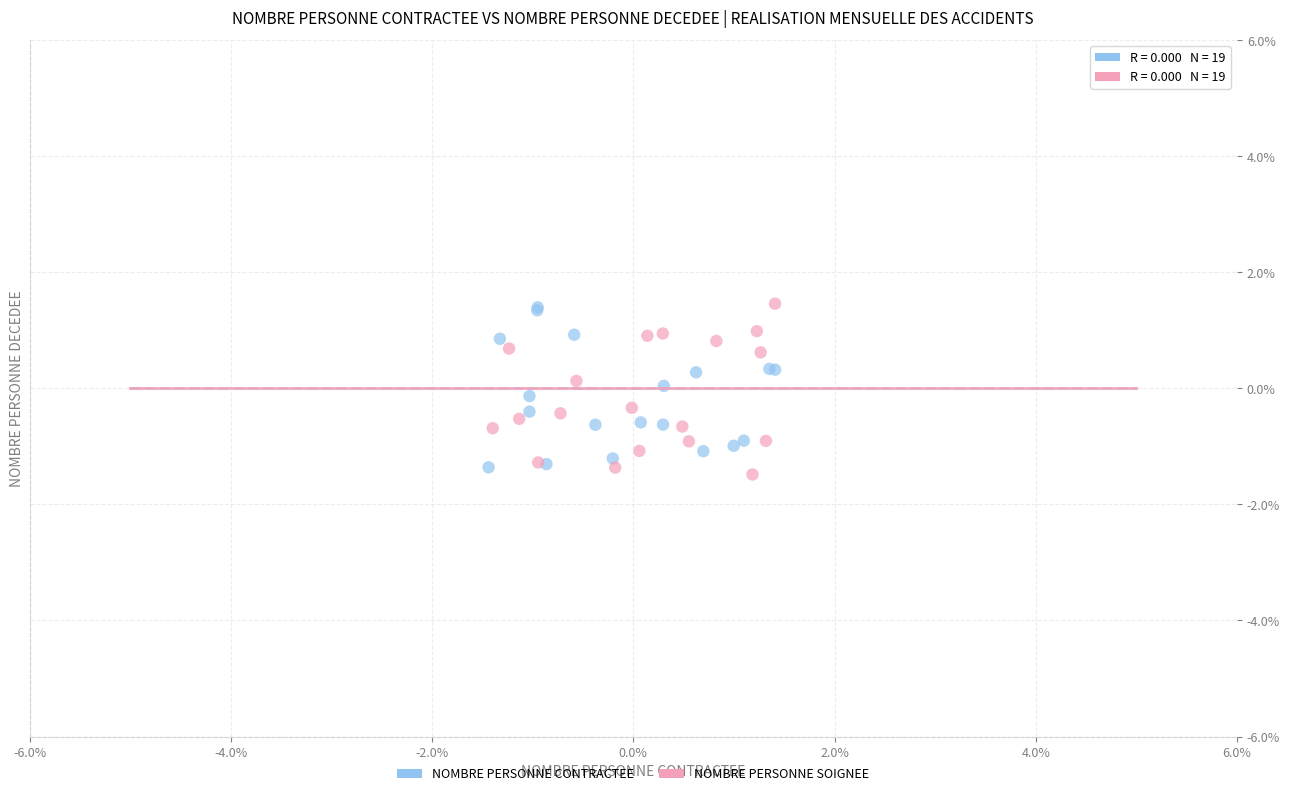

Which series reaches the minimum Y coordinate?

NOMBRE PERSONNE SOIGNEE